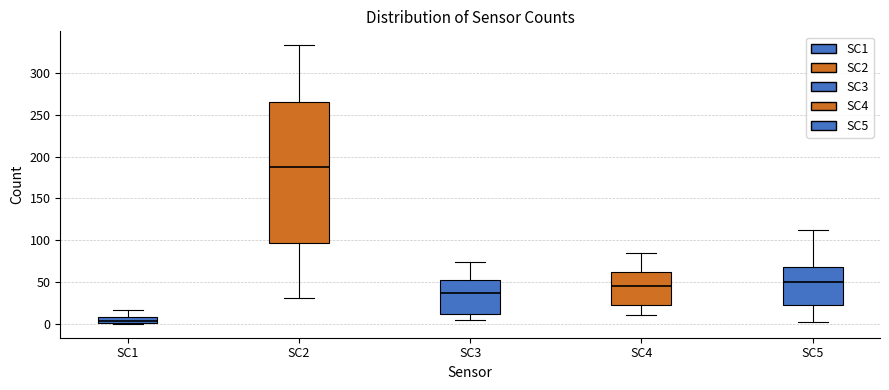

Which box's median line is the highest?

SC2